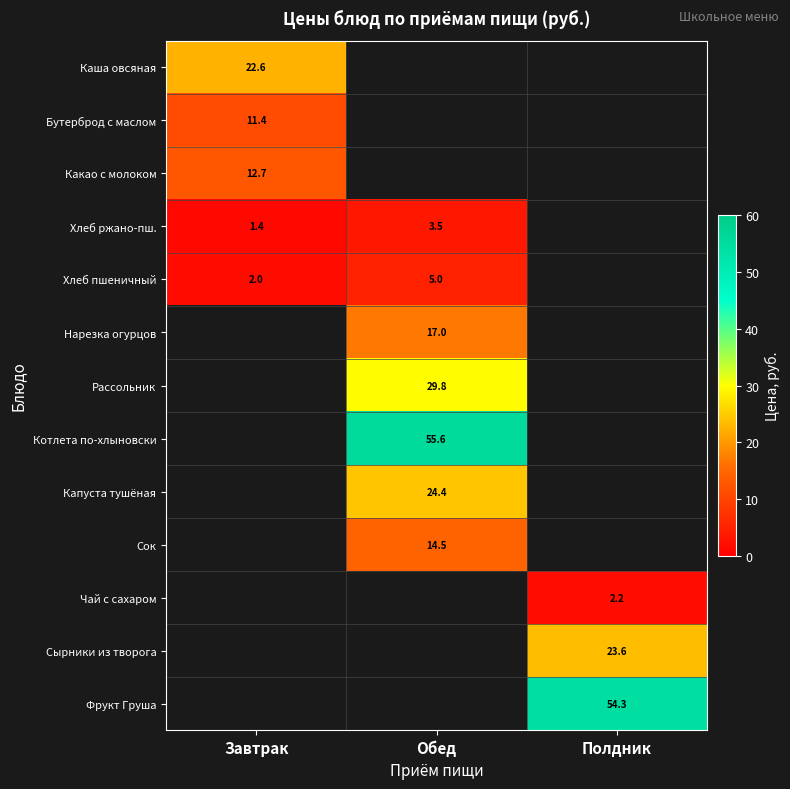

The Какао с молоком series shows 12.7 at Завтрак. True or false?

True